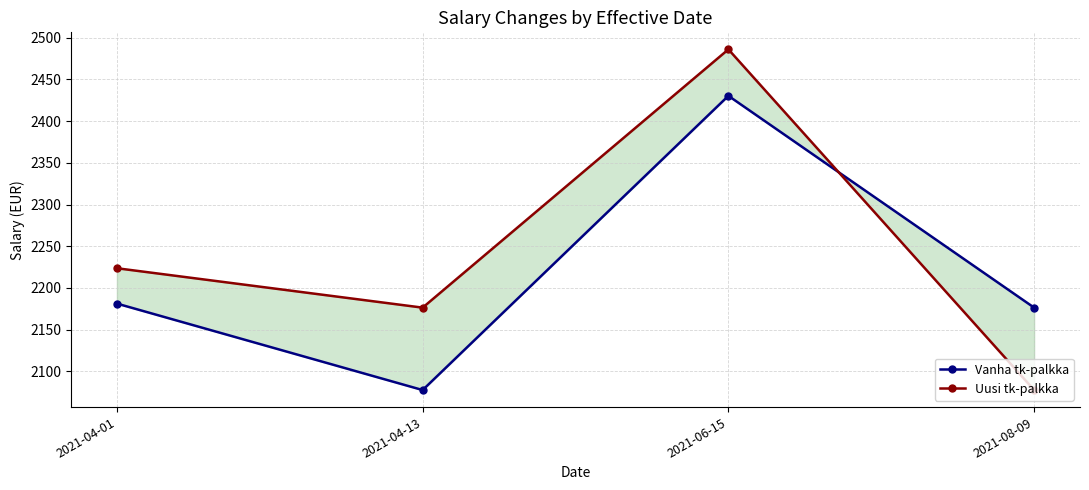

Where do Vanha tk-palkka and Uusi tk-palkka first cross each other?

2021-06-15 and 2021-08-09